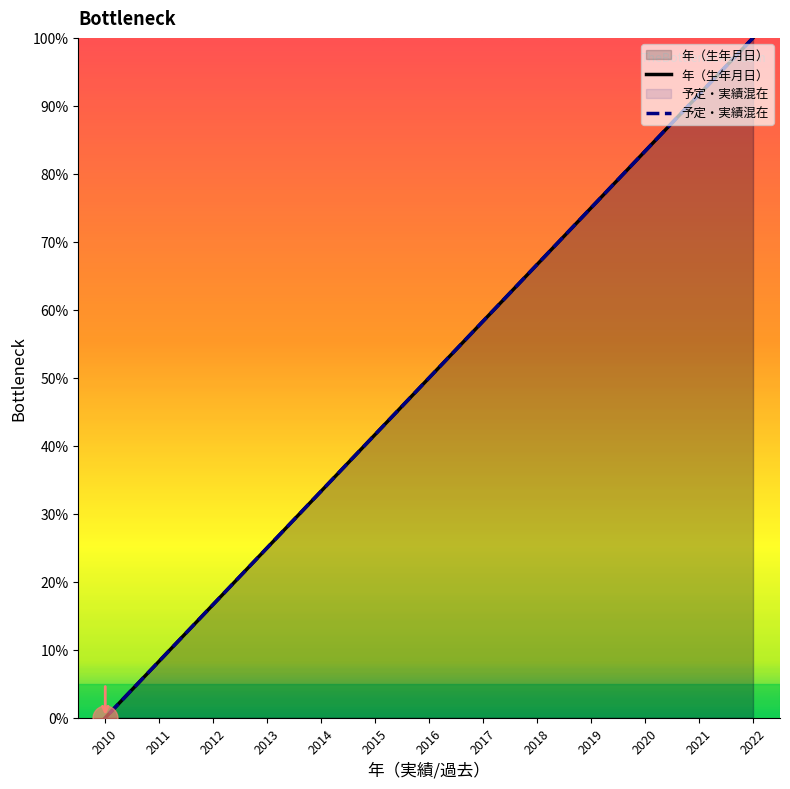

How many positive values does the 予定・実績混在 series have?

12